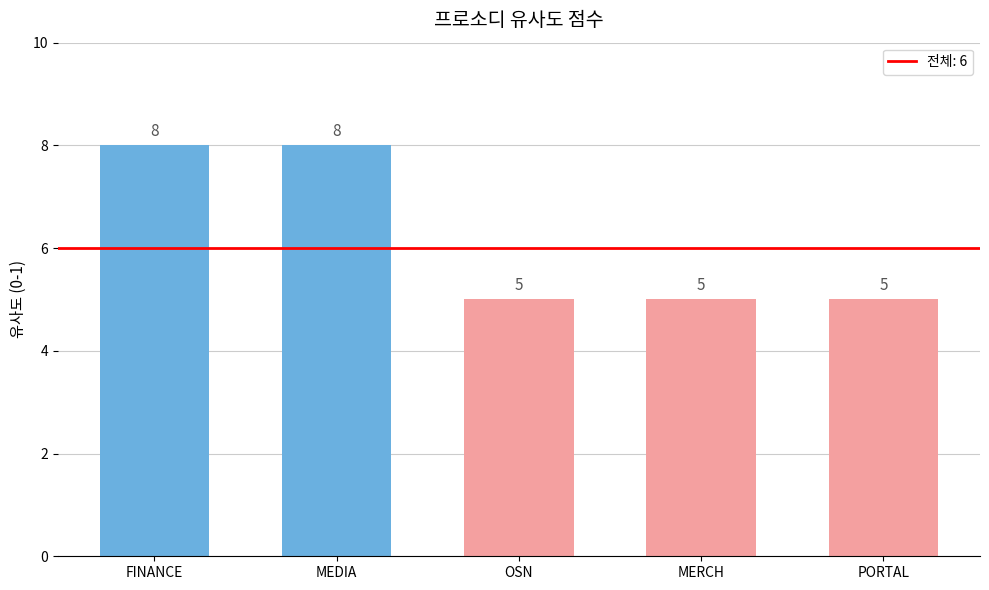

Does the chart contain any negative values?

No